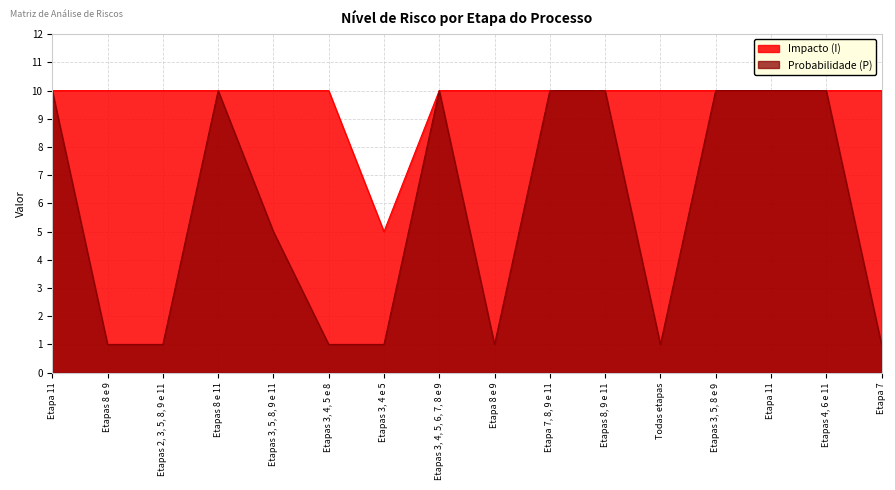

True or false: Probabilidade (P) and Impacto (I) intersect in this chart.

False